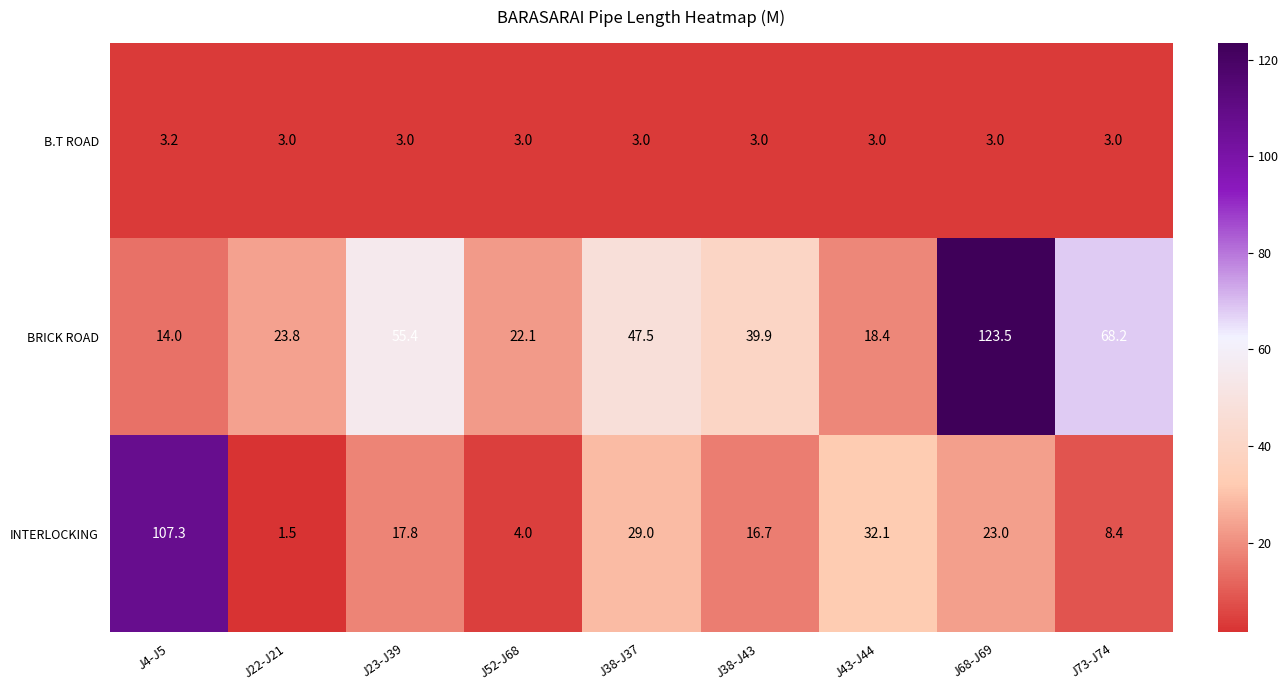

At how many categories does at least one series exceed 78?

2